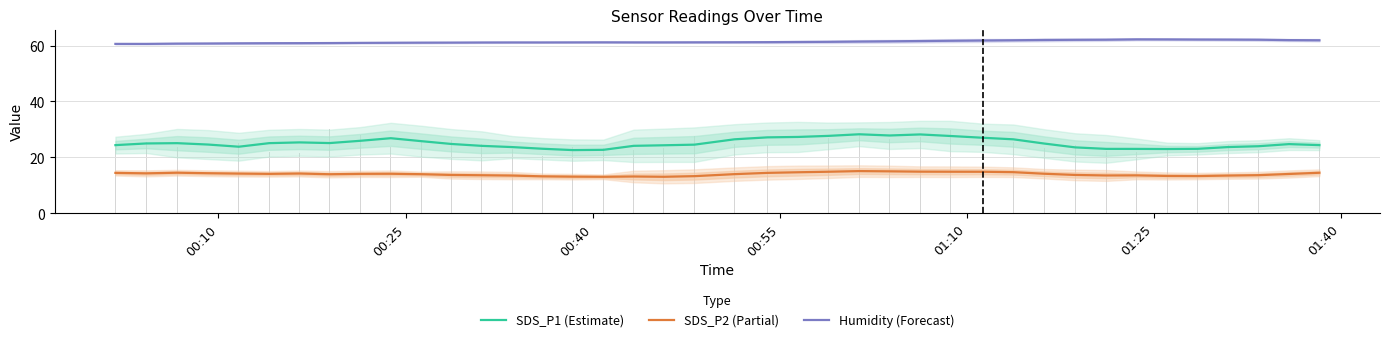

Which series has the largest total across all categories?

Humidity (Forecast)